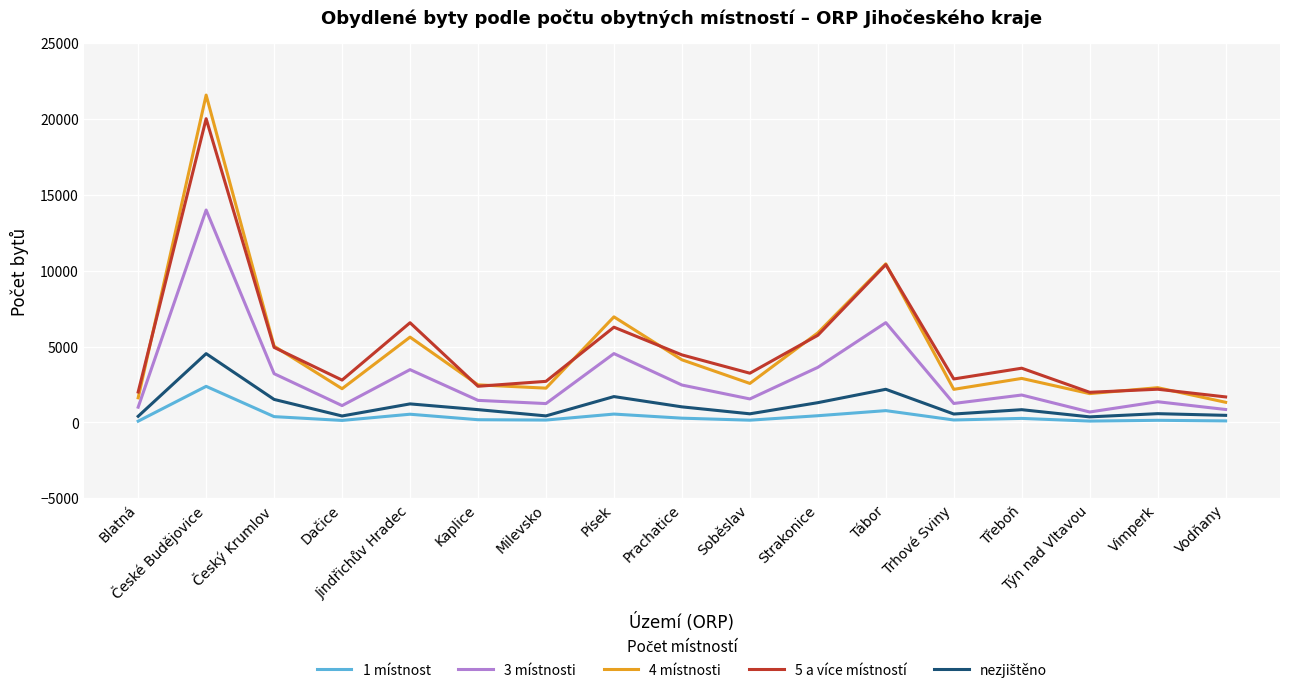

Where is 4 místnosti nearest to the value 11459?

Tábor